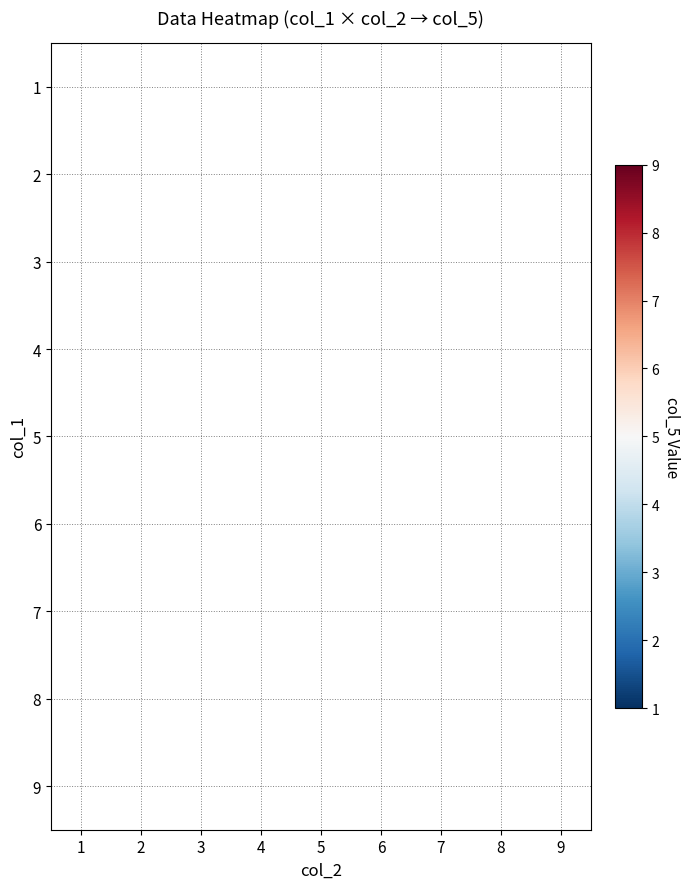

How many categories are shown in the chart?

9